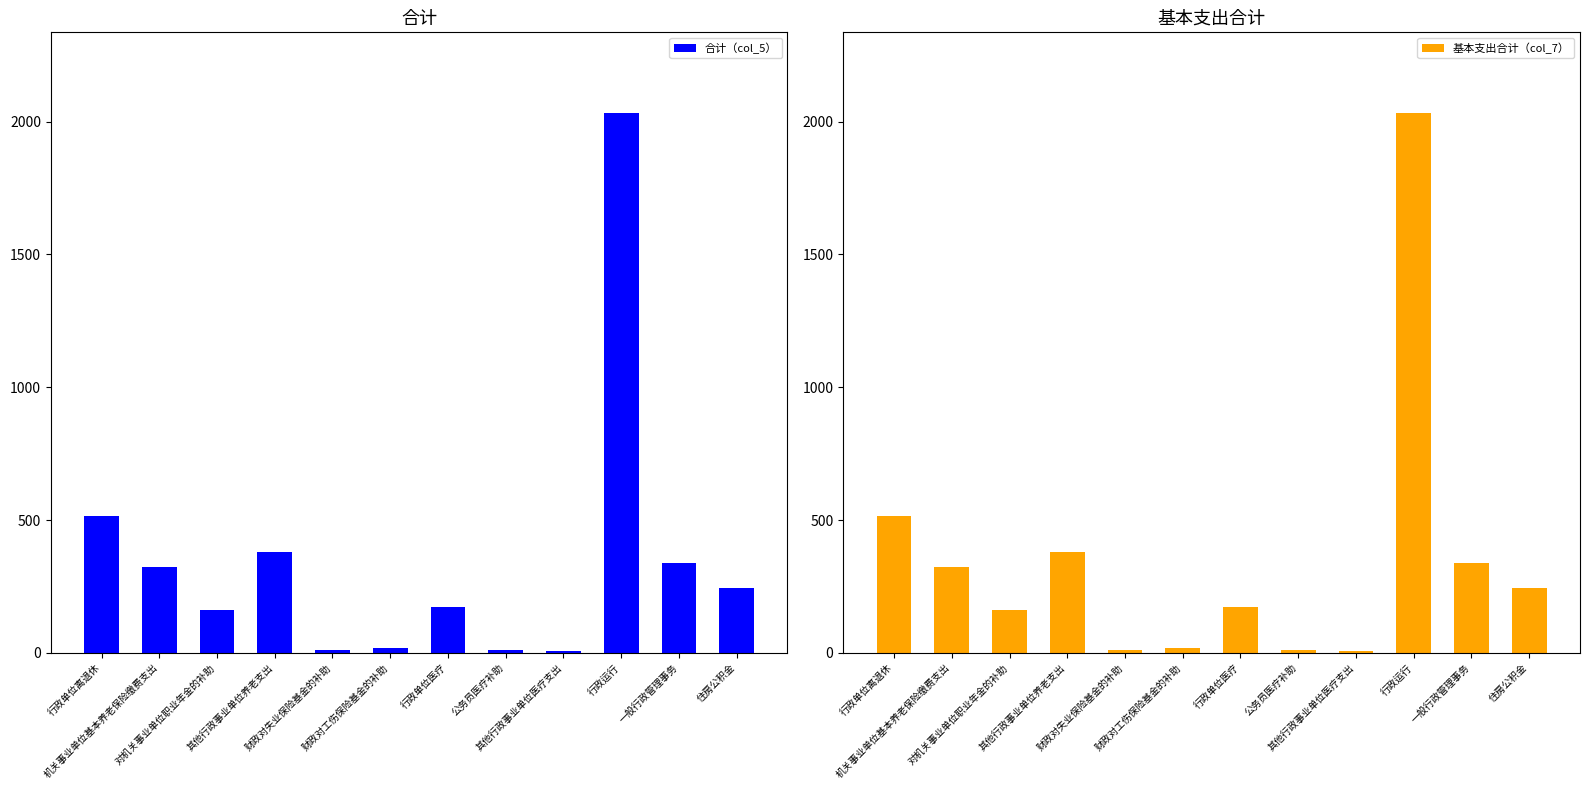

What is the minimum value for 基本支出合计（col_7）?

8.0